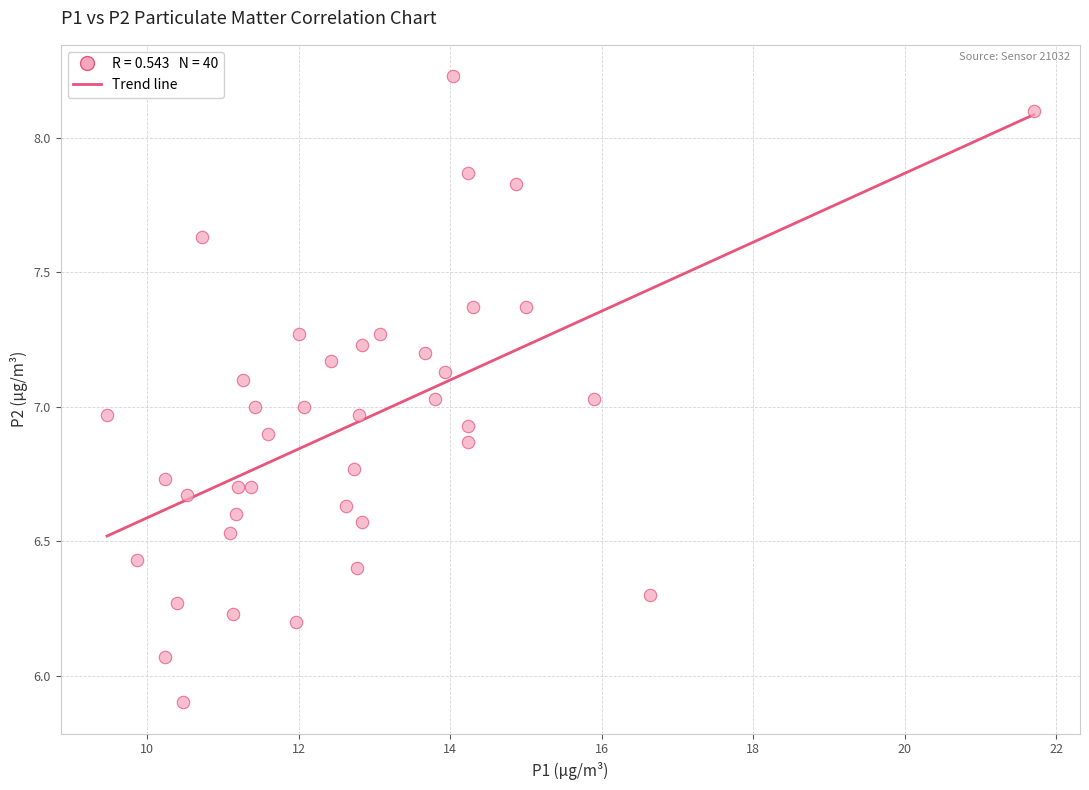

What is the range of X values (max minus min)?

12.2